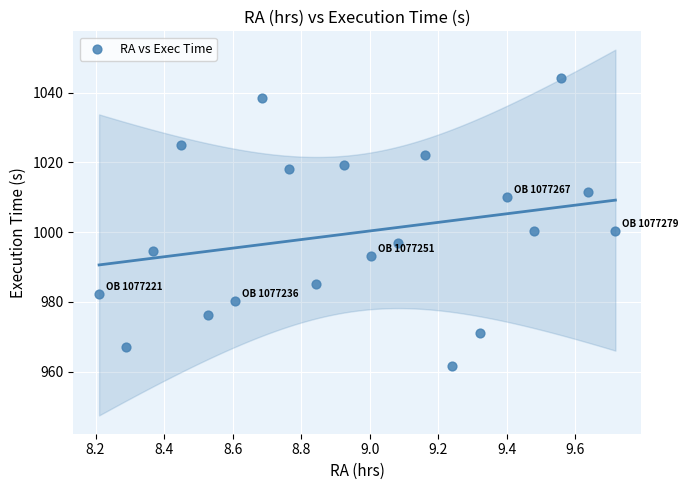

What is the range of Y values (max minus min)?

82.7